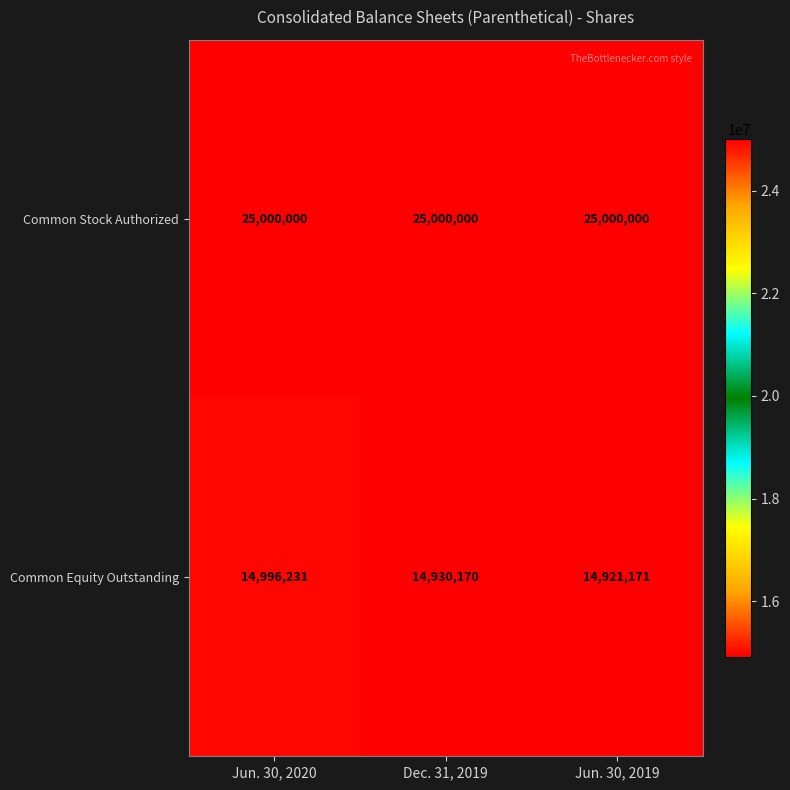

What is the spread (max minus min) of values at Jun. 30, 2020?

10003769